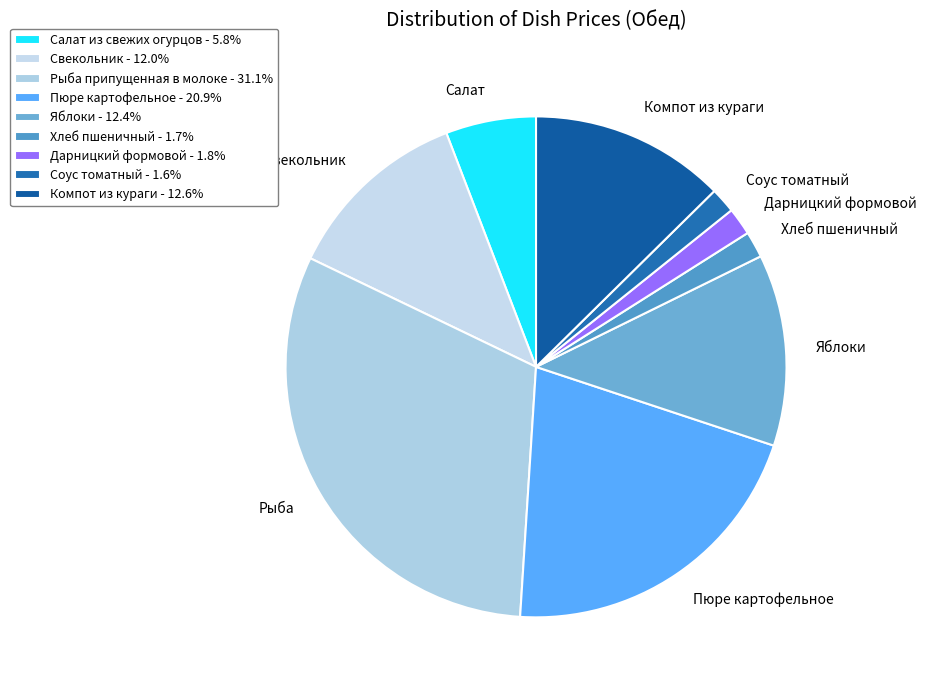

How many slices are in this pie chart?

9